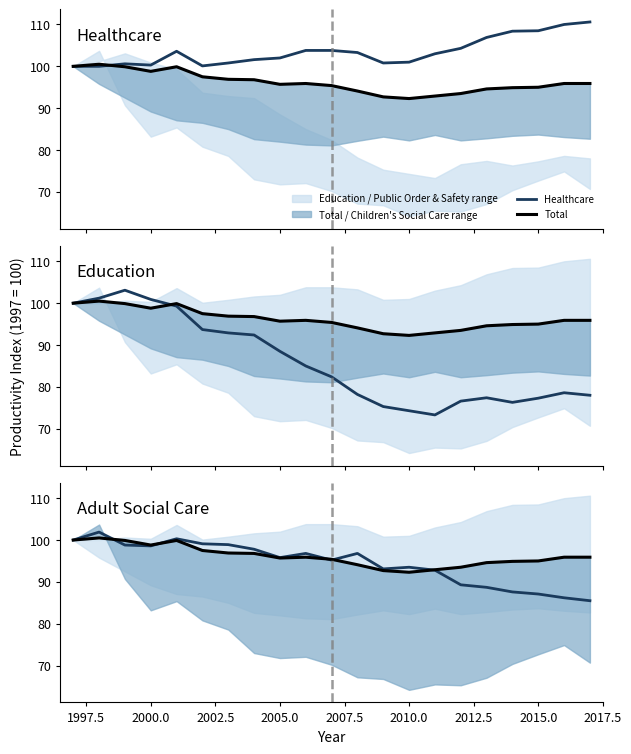

At how many categories does at least one series exceed 90?

21